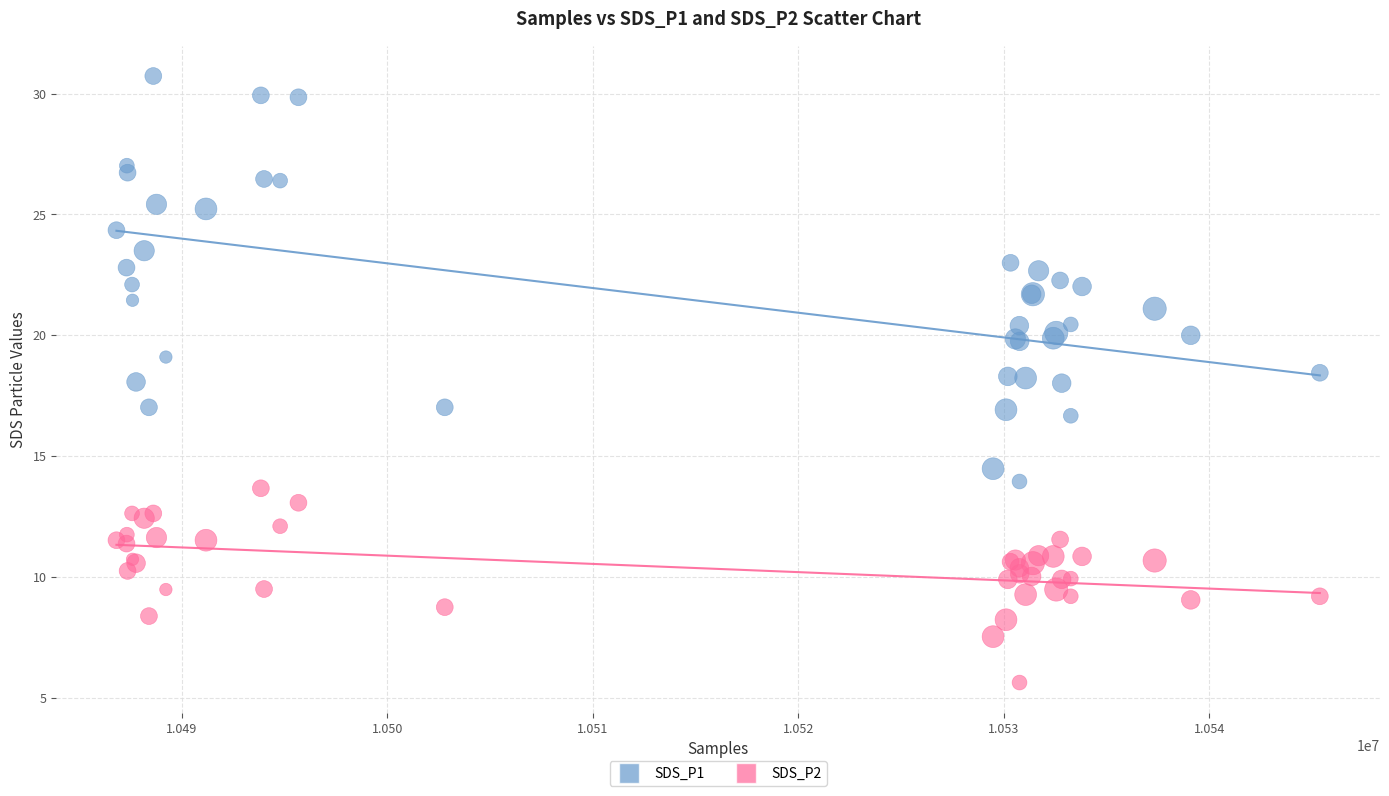

Which series reaches the maximum Y coordinate?

SDS_P1